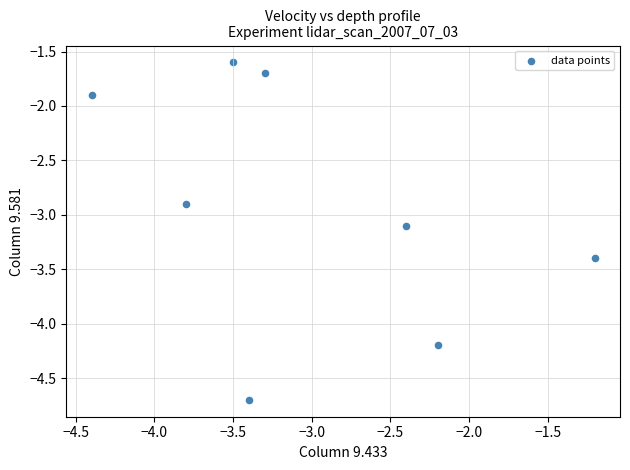

What is the average Y value?

-2.9